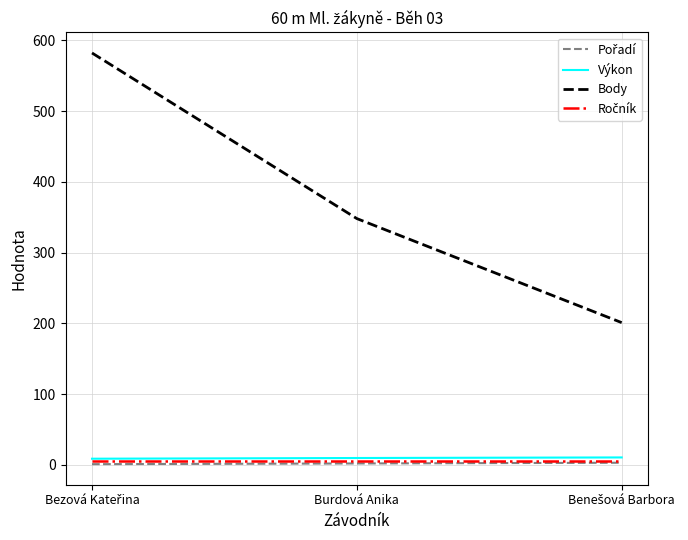

How many lines are shown in the chart?

4